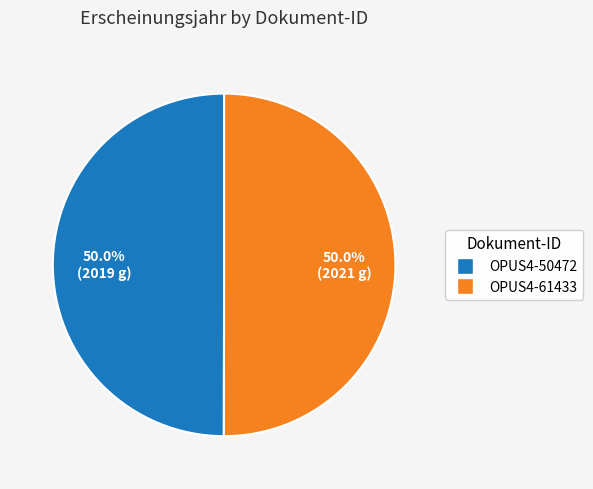

How much of the chart is everything except OPUS4-50472?

50.0%